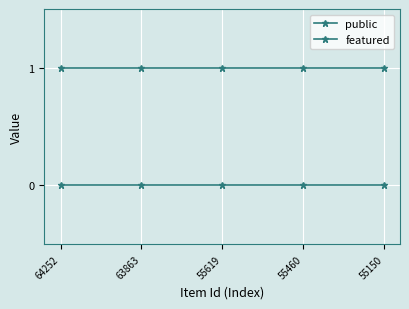

Count the number of categories in the chart.

5